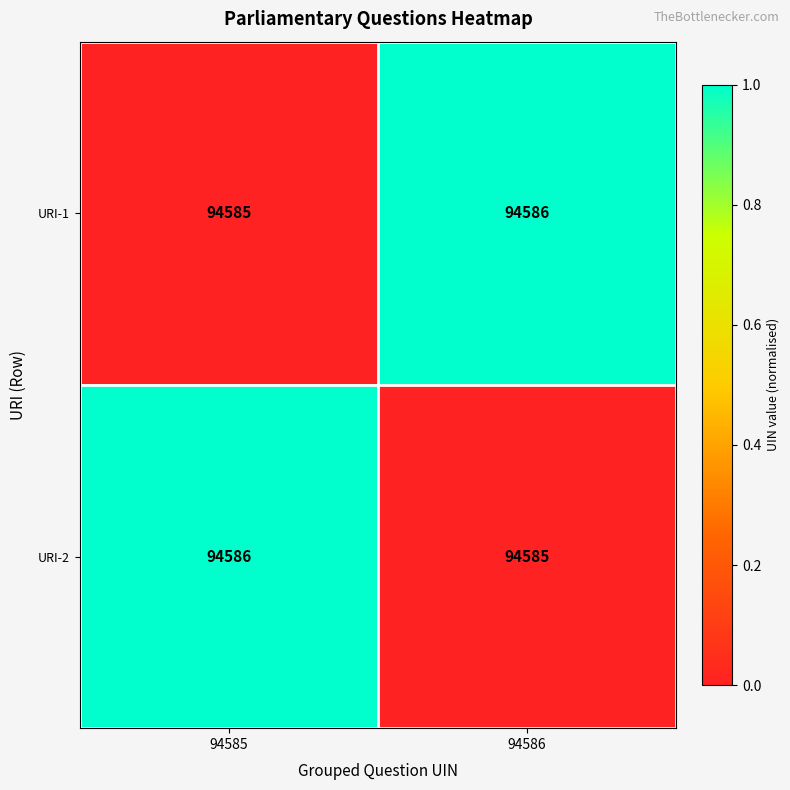

What is the average value of the URI-1 series?

94586